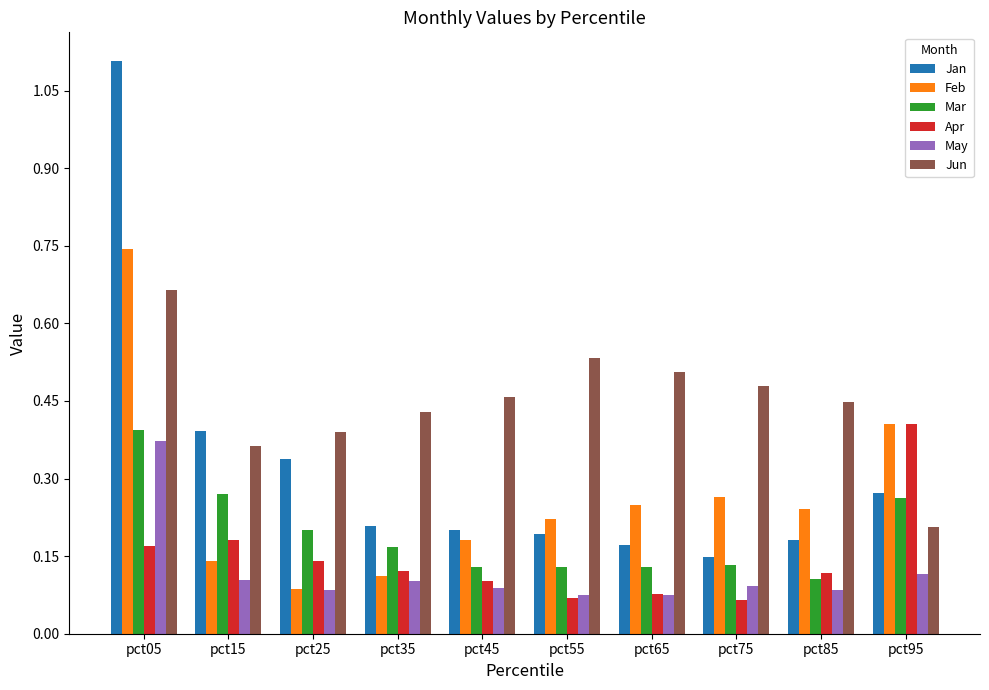

Which series has the widest spread of values?

Jan